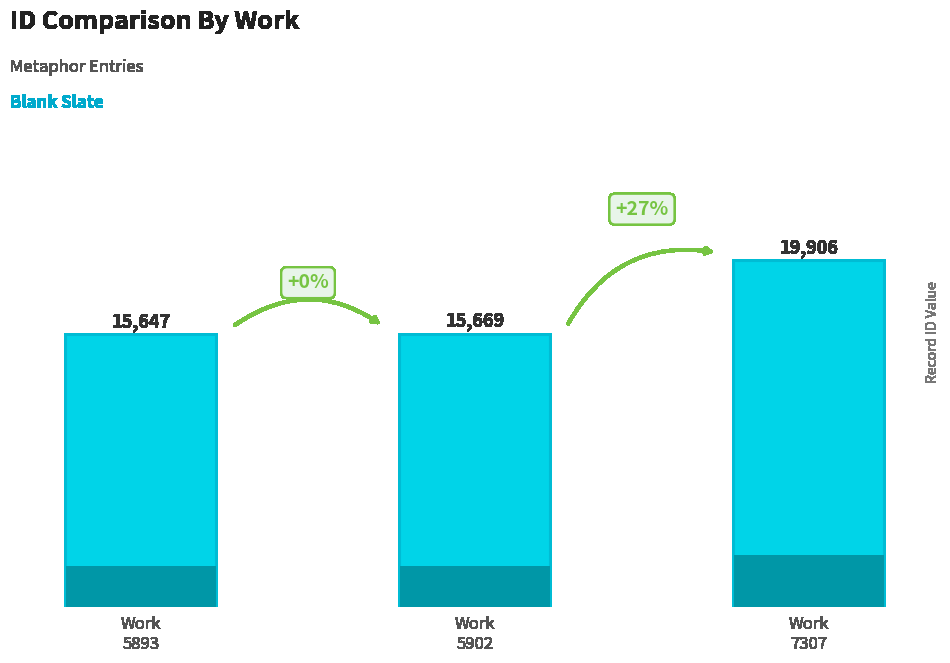

The value at Work
5902 is 15669. True or false?

True